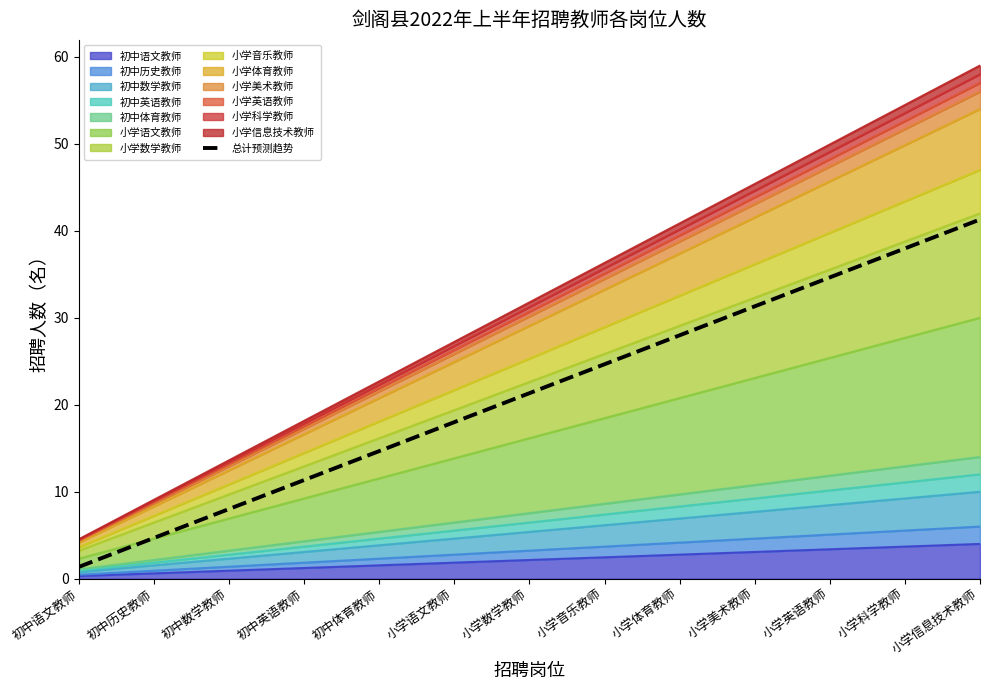

What is the label of the 1st point from the right?

小学信息技术教师